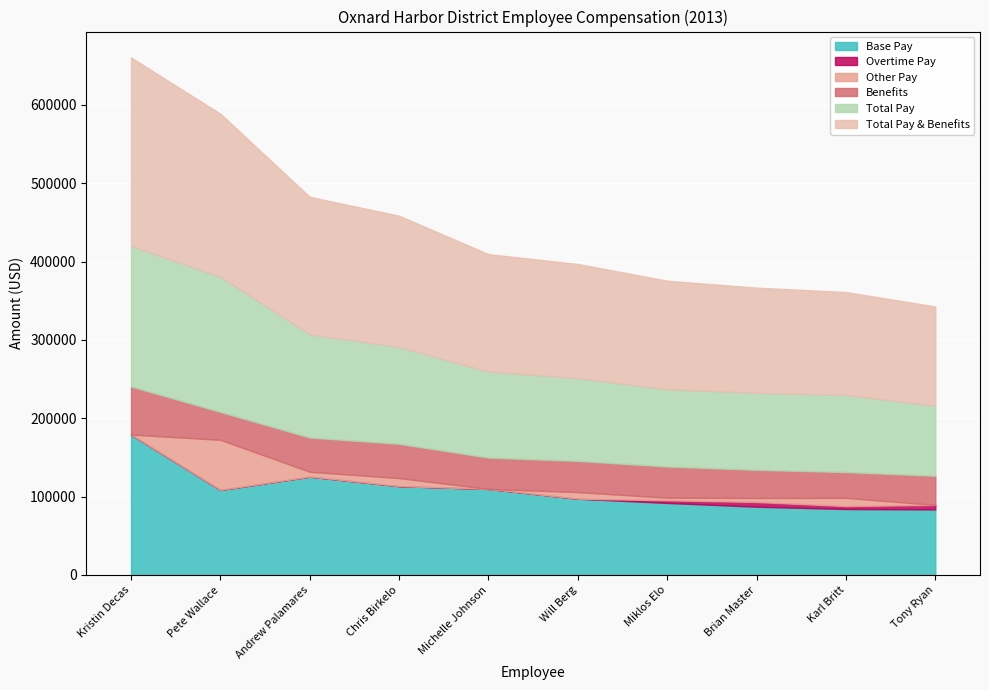

What is the difference between the Overtime Pay values at Karl Britt and Kristin Decas?

3695.7